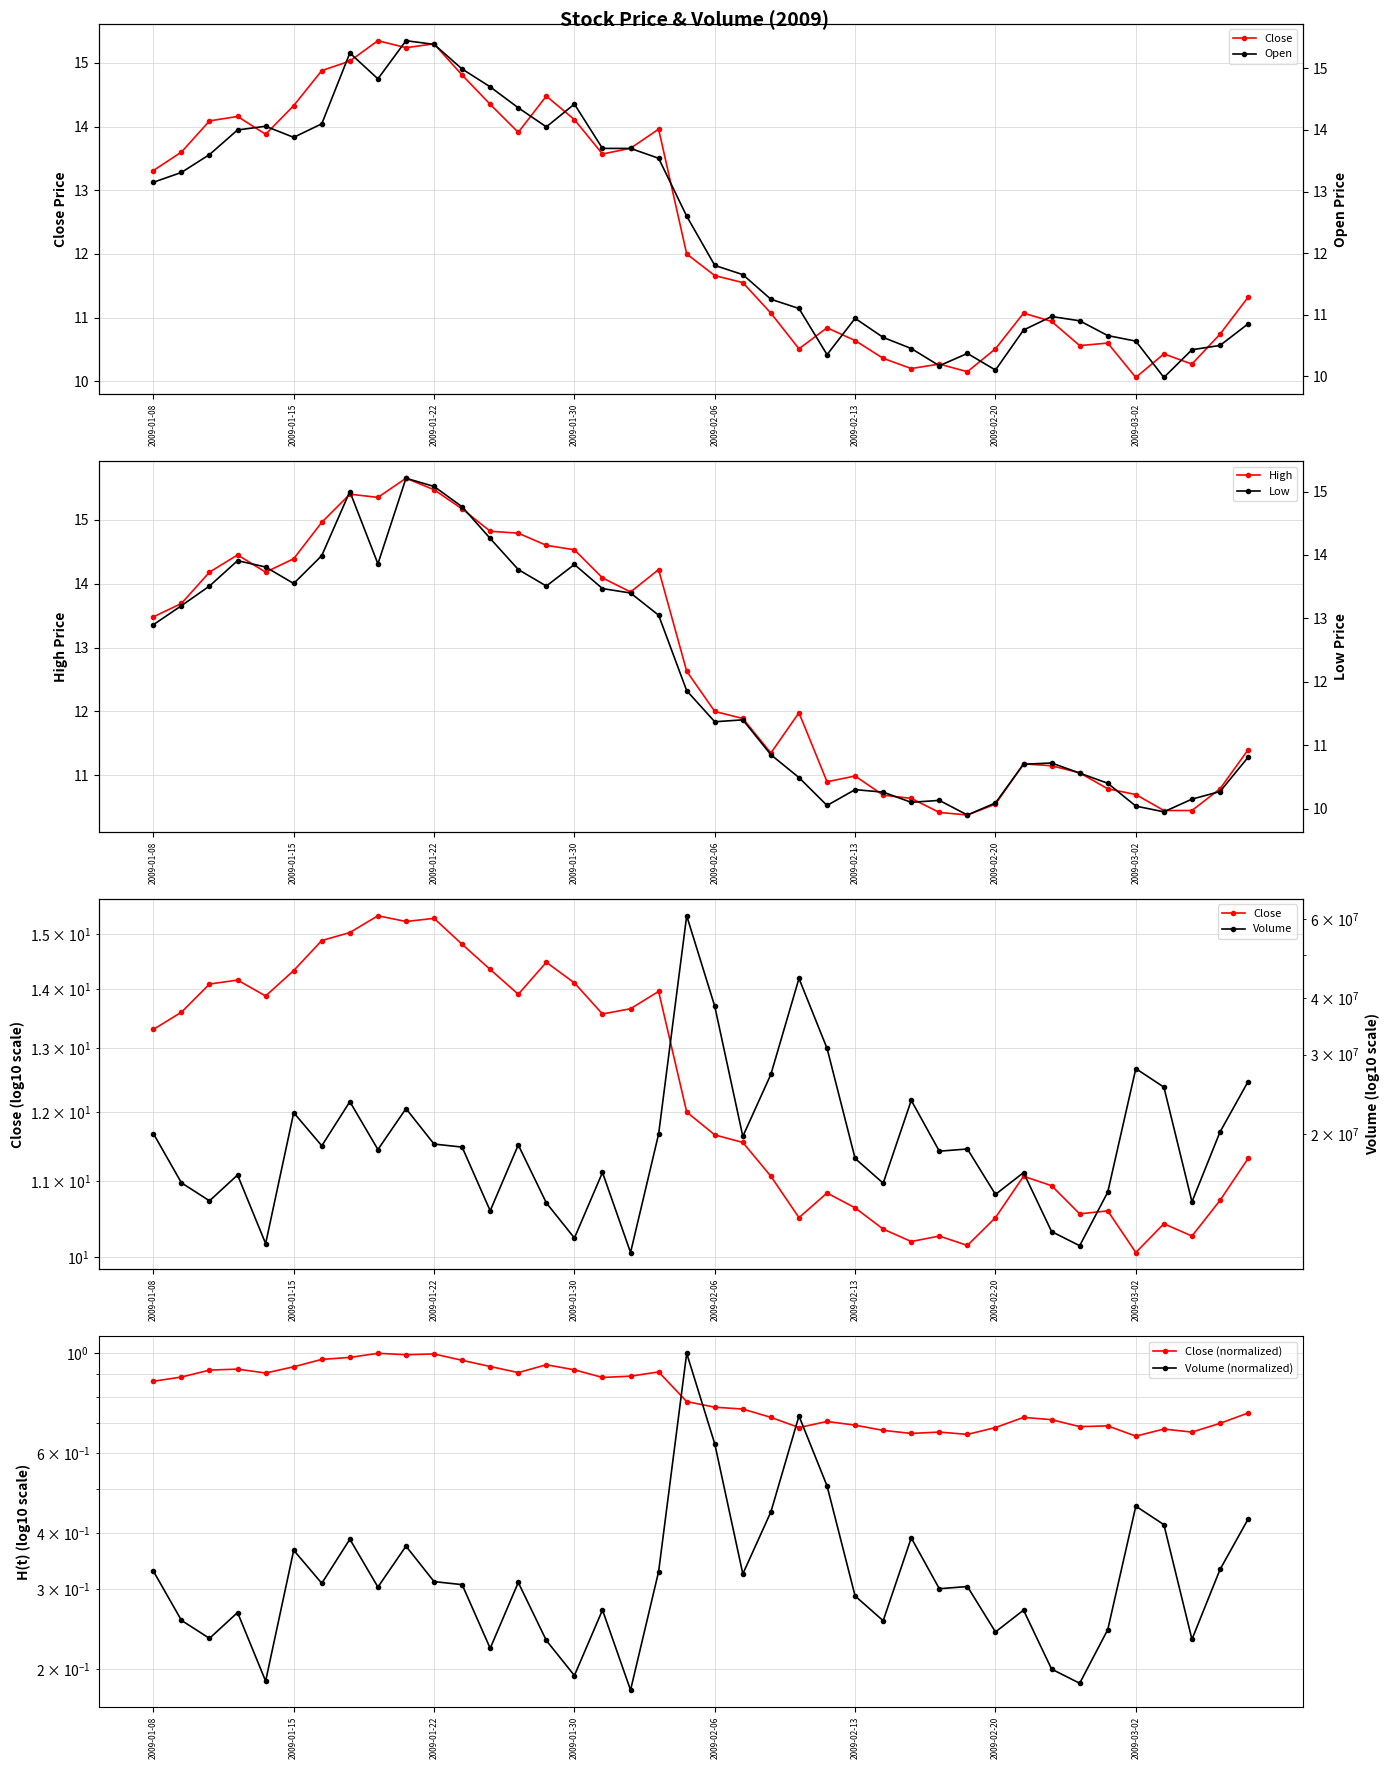

How many data points in High are less than 12?

19